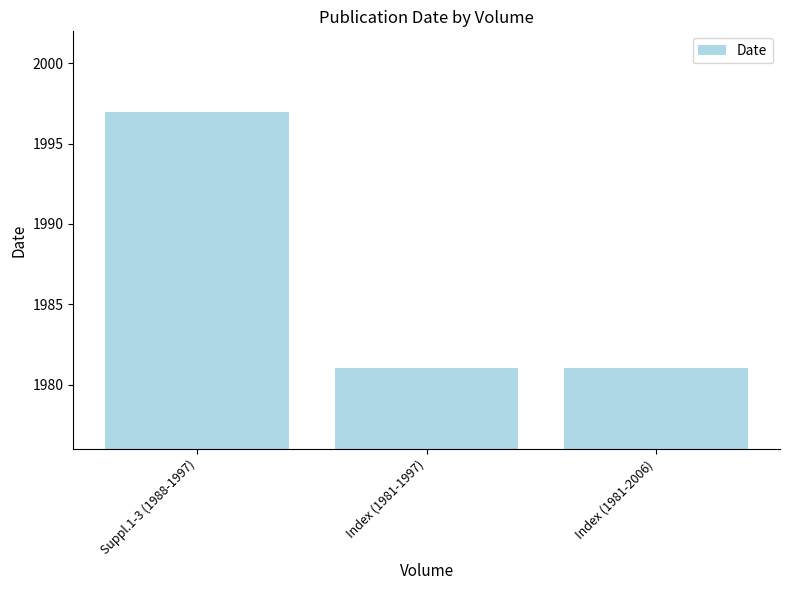

Which label corresponds to the largest value in the chart?

Suppl.1-3 (1988-1997)